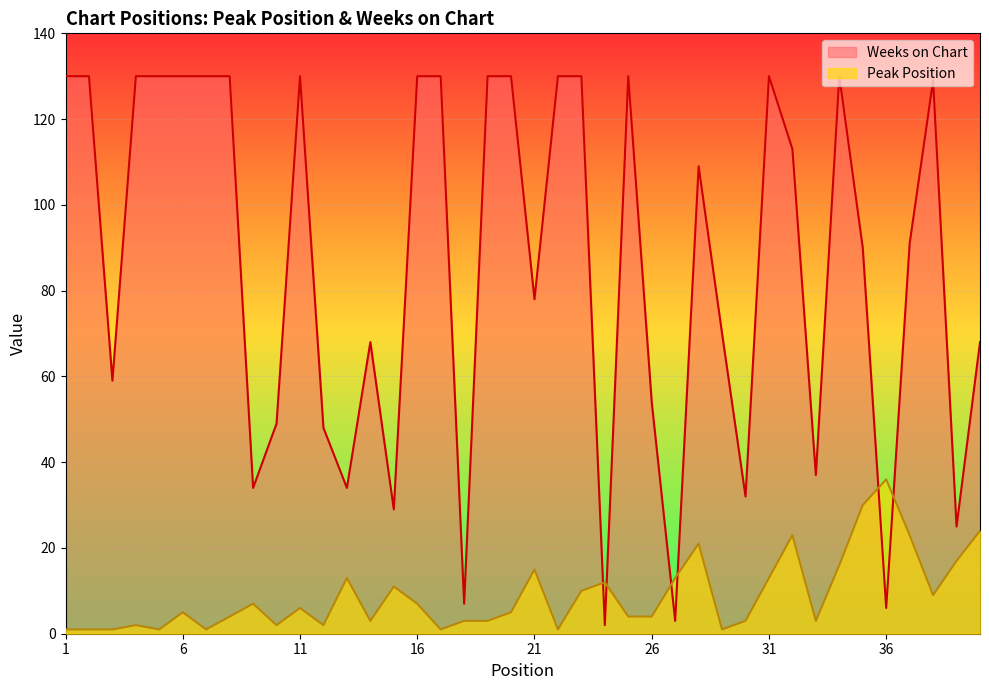

Does the chart display data point markers on the line(s)?

No